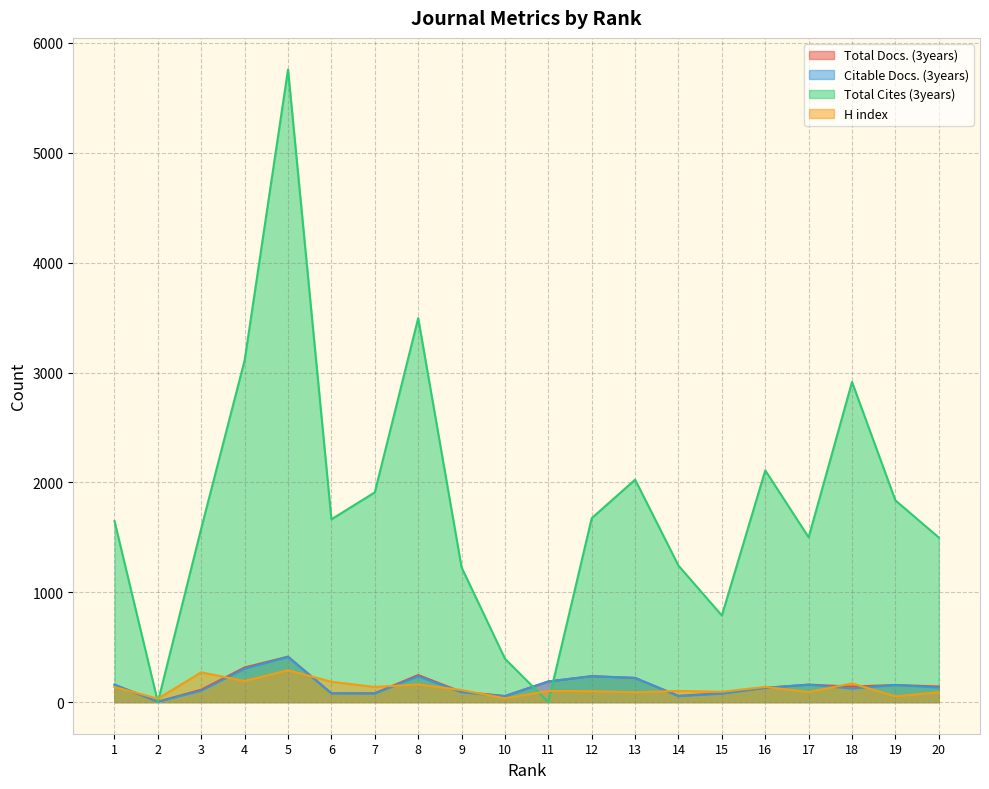

Reading left to right, transcribe all the data shown in this chart.

Total Docs. (3years): 158	4	113	315	414	80	81	246	93	56	188	236	220	57	82	130	159	141	156	142
Citable Docs. (3years): 158	4	103	304	411	79	77	235	89	53	188	236	220	54	76	130	159	123	156	132
Total Cites (3years): 1648	0	1582	3112	5758	1664	1909	3495	1226	395	0	1674	2025	1242	788	2109	1500	2914	1836	1498
H index: 137	31	271	192	290	185	138	161	110	34	102	99	89	102	94	138	92	170	52	90